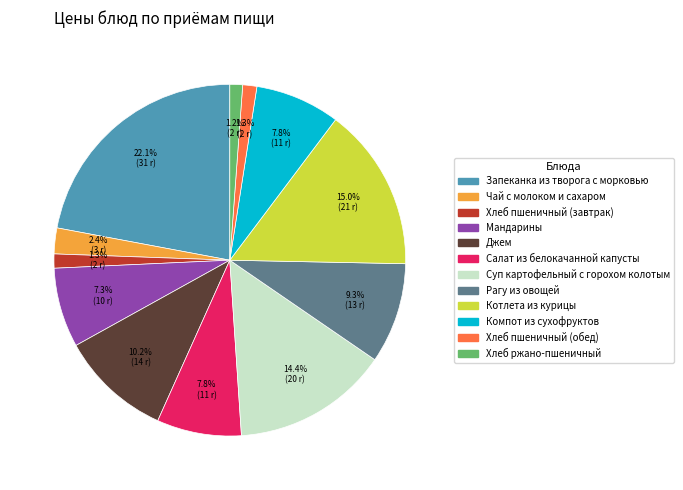

Combined, do Рагу из овощей and Суп картофельный с горохом колотым account for over 50%?

No